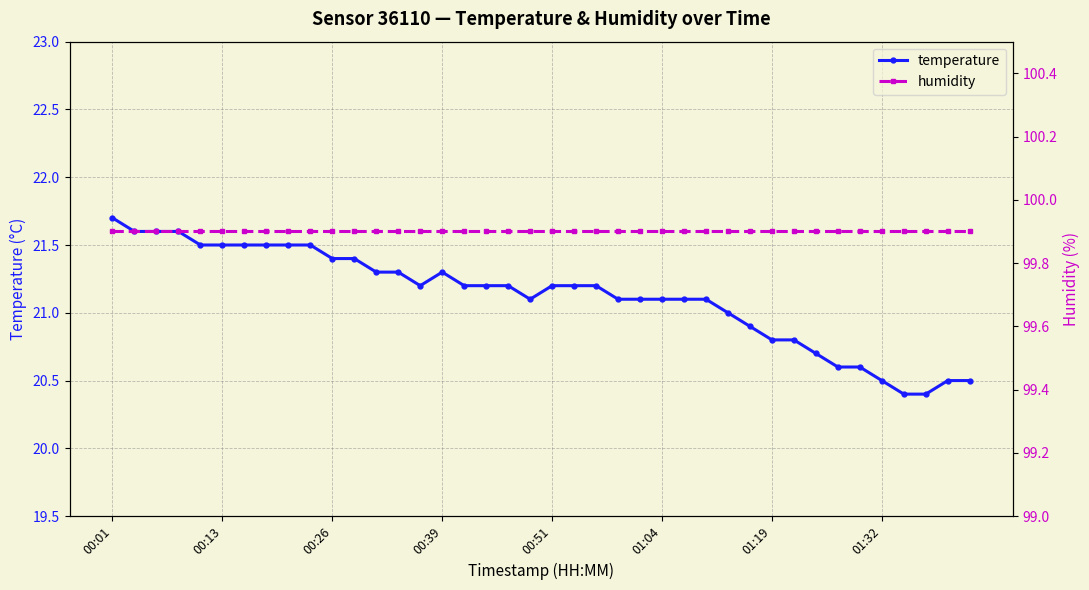

Where does the temperature series first go above 21?

00:01